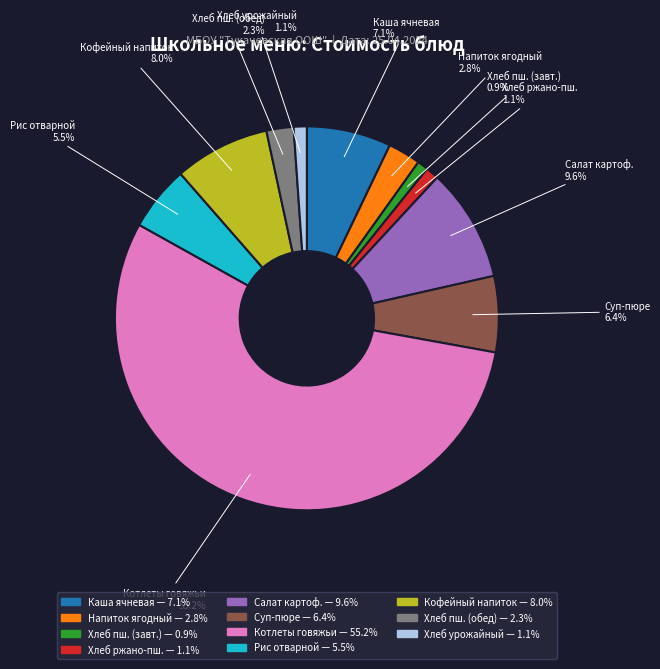

Is there any slice that represents more than half of the pie?

Yes